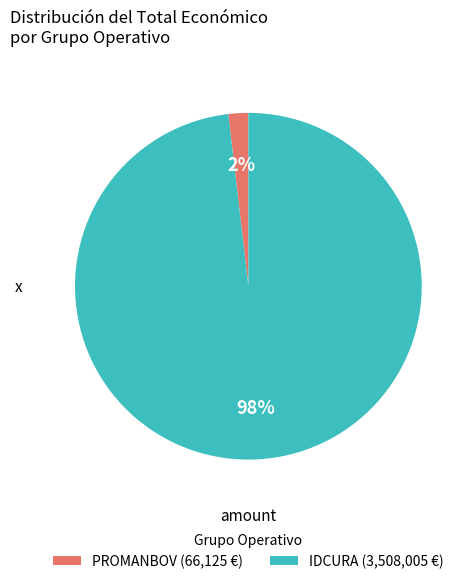

Does any single category account for the majority?

Yes